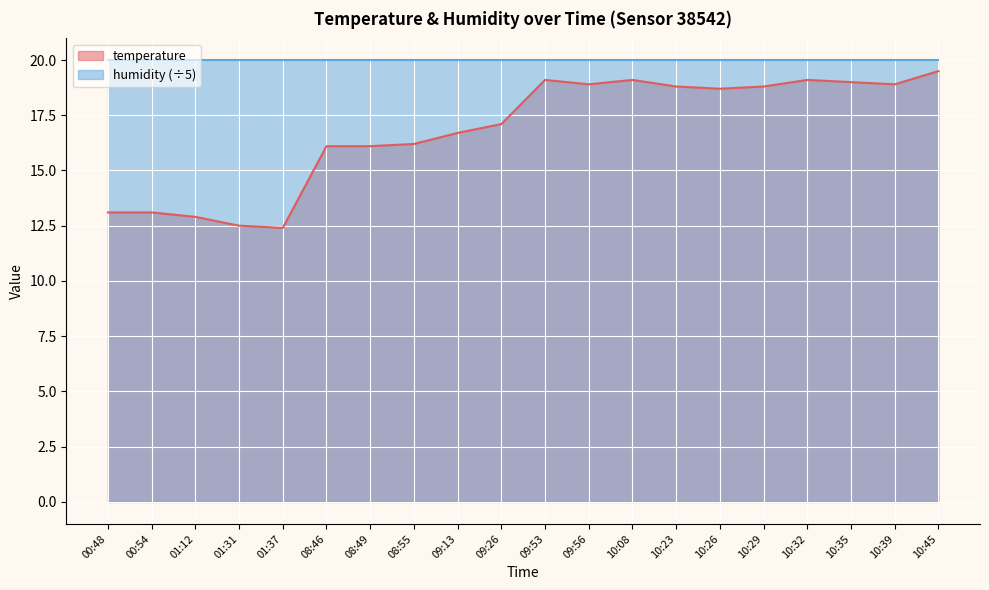

Reading right to left, what are all the values shown in this chart?

10:45=19.5	10:39=18.9	10:35=19.0	10:32=19.1	10:29=18.8	10:26=18.7	10:23=18.8	10:08=19.1	09:56=18.9	09:53=19.1	09:26=17.1	09:13=16.7	08:55=16.2	08:49=16.1	08:46=16.1	01:37=12.4	01:31=12.5	01:12=12.9	00:54=13.1	00:48=13.1